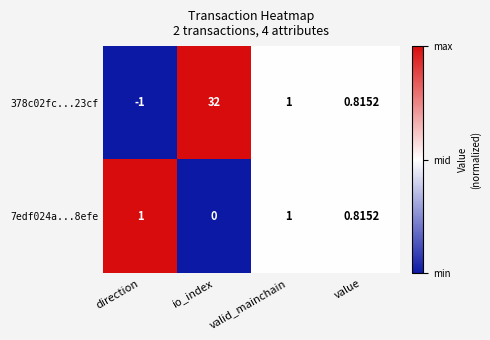

List the series in order of their peak value, highest first.

378c02fc...23cf, 7edf024a...8efe